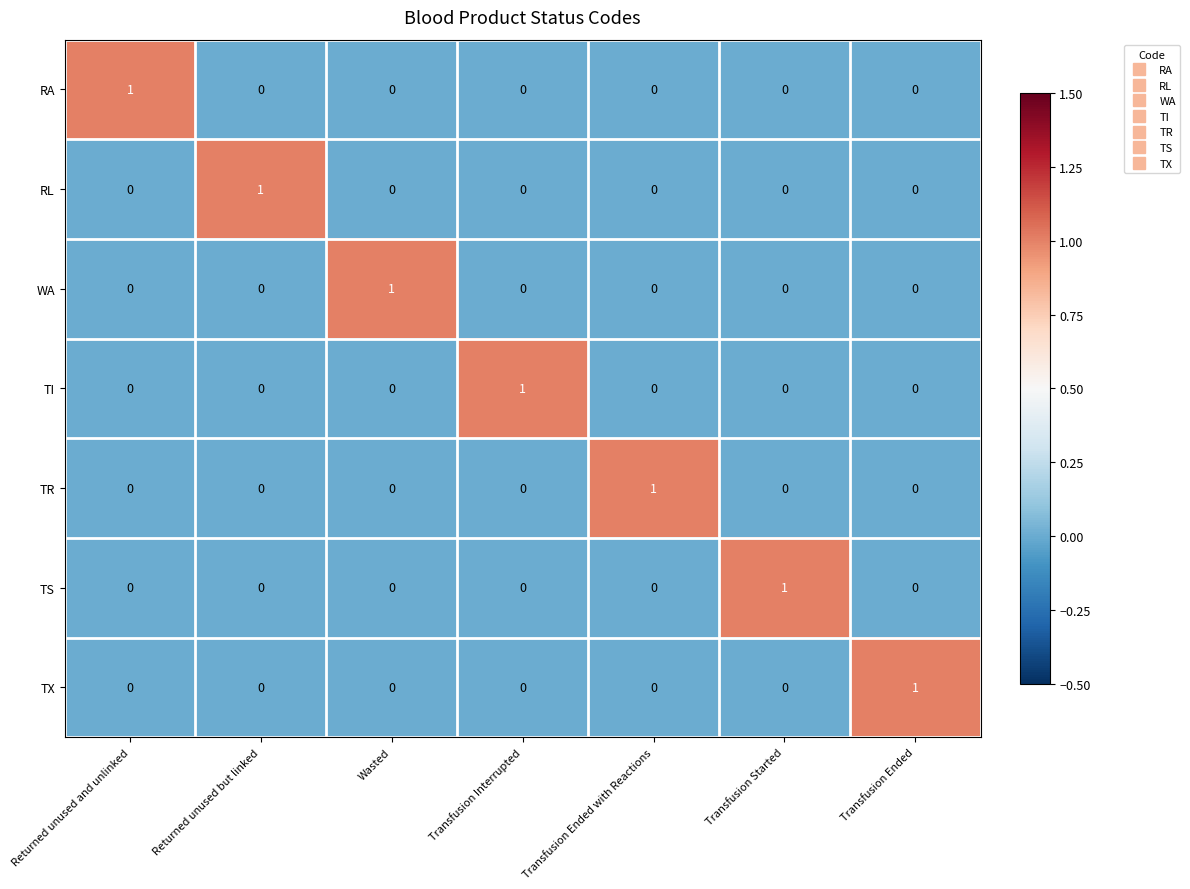

What is the maximum value shown in the chart?

1